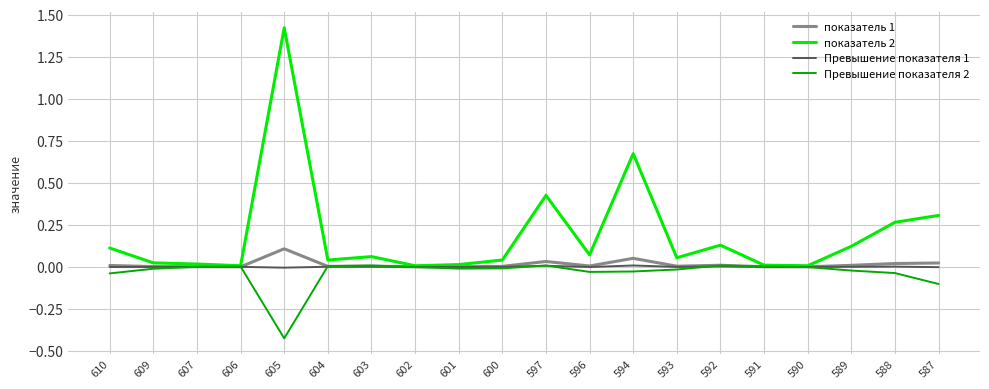

Which series has the largest range (max minus min)?

показатель 2